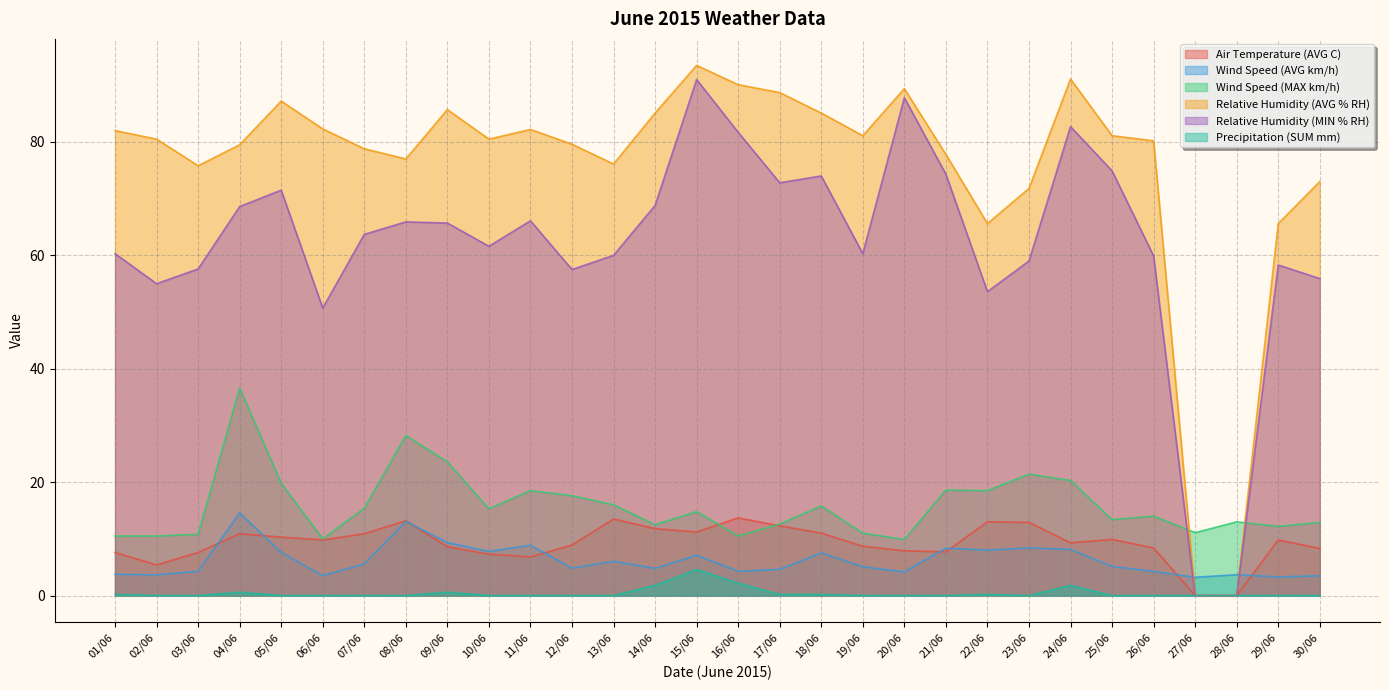

What are all the series names shown in the legend?

Air Temperature (AVG C), Wind Speed (AVG km/h), Wind Speed (MAX km/h), Relative Humidity (AVG % RH), Relative Humidity (MIN % RH), Precipitation (SUM mm)